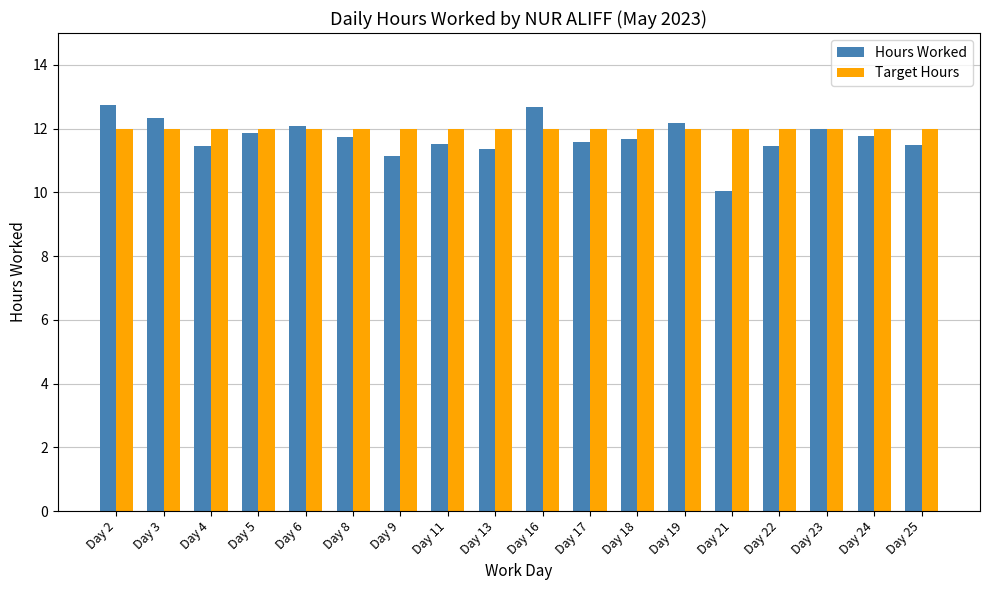

At how many categories does at least one series exceed 11?

18